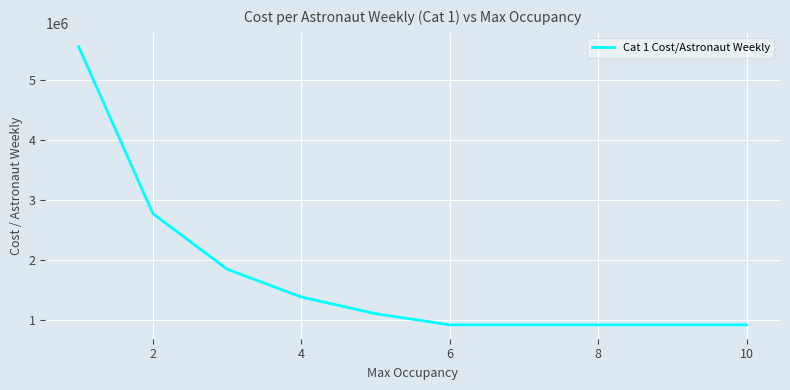

What is the maximum value shown in the chart?

5557692.3